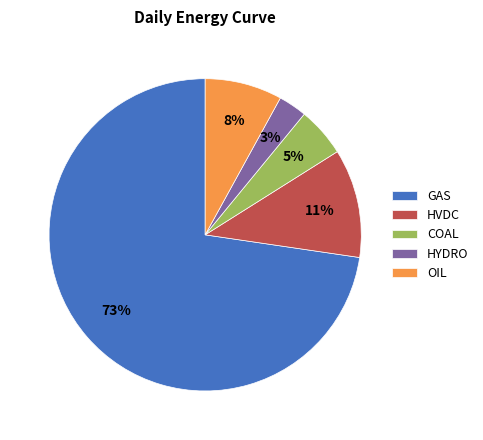

Combined, do HYDRO and COAL account for over 50%?

No